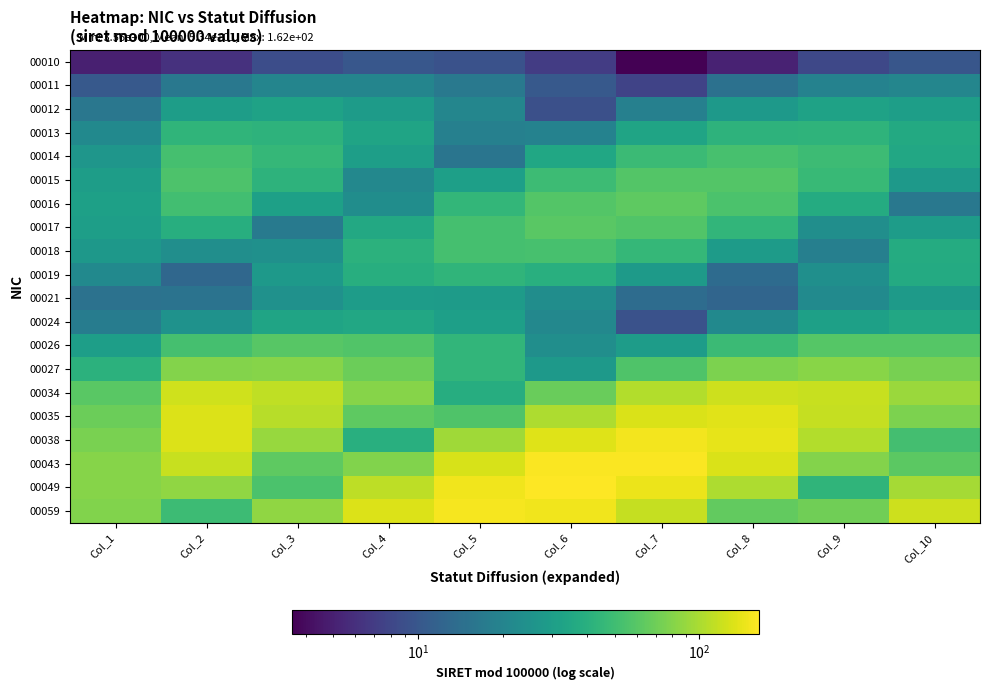

At how many categories does at least one series exceed 54?

10